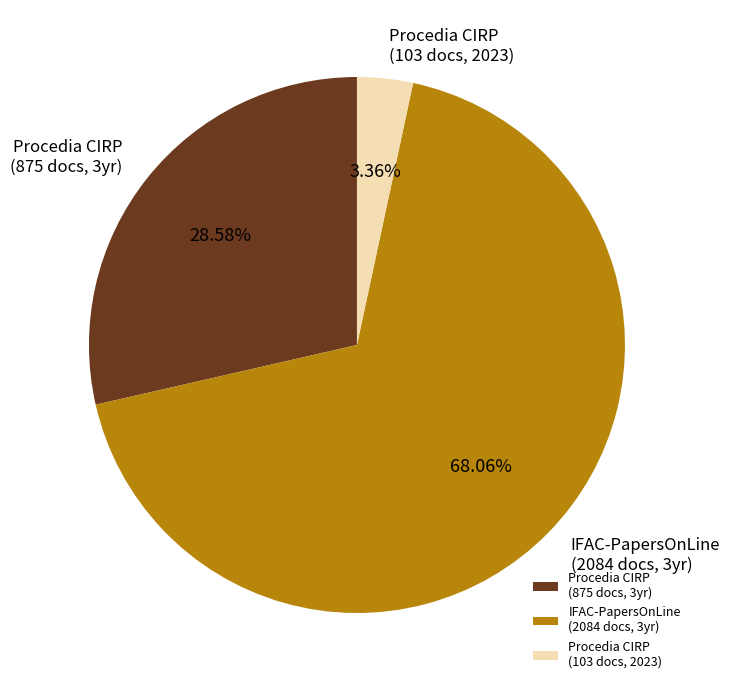

Which category has the smallest portion of the pie?

Procedia CIRP (103 docs, 2023)